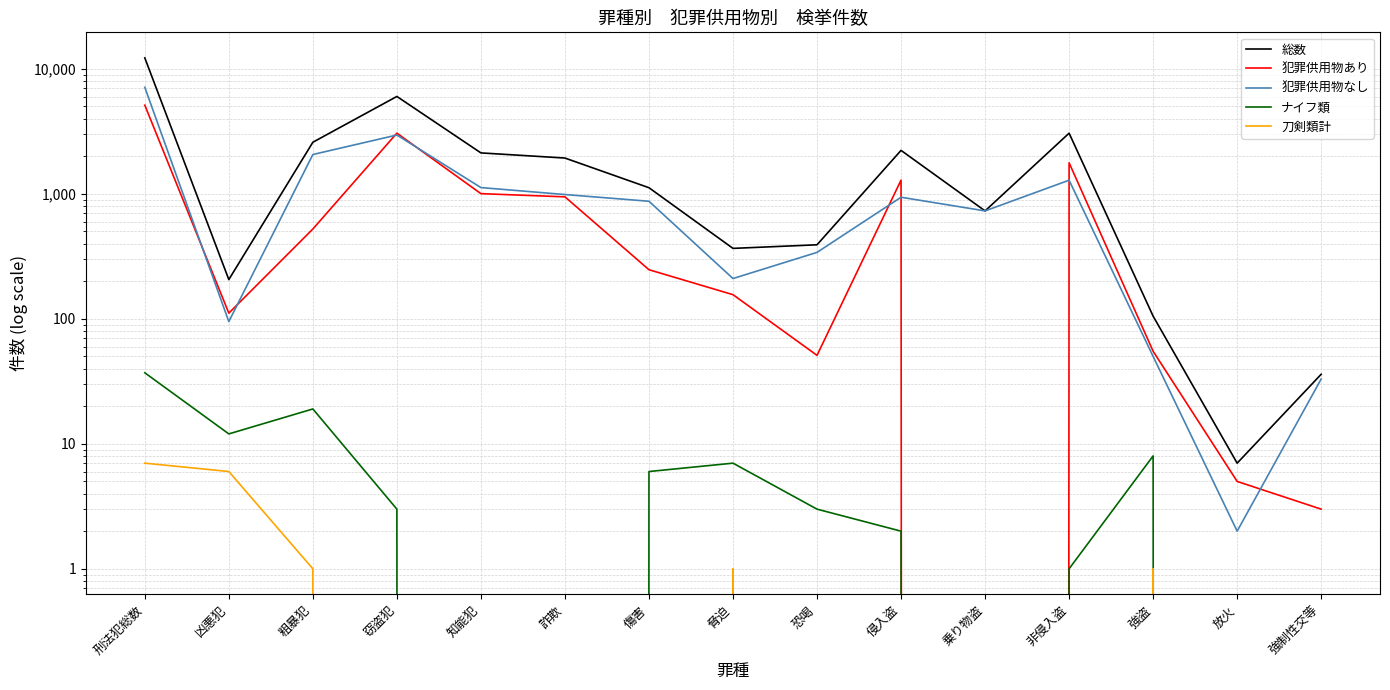

What position from the right is 詐欺?

10